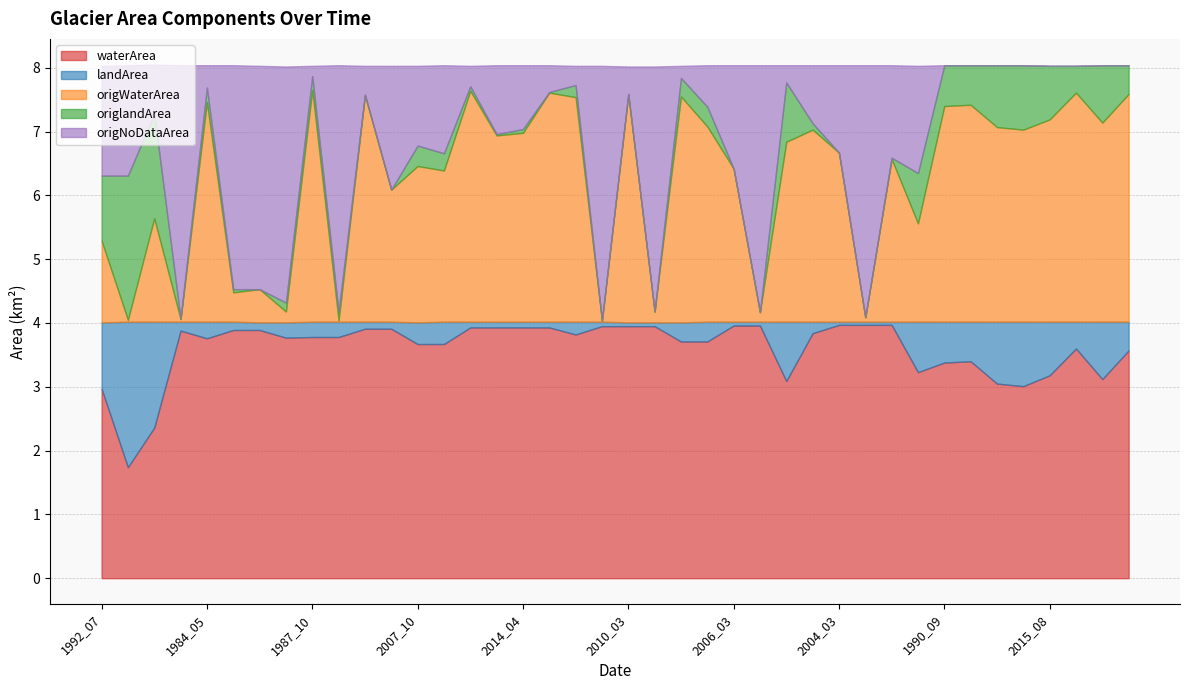

At which category does waterArea reach its first local valley?

1999_04